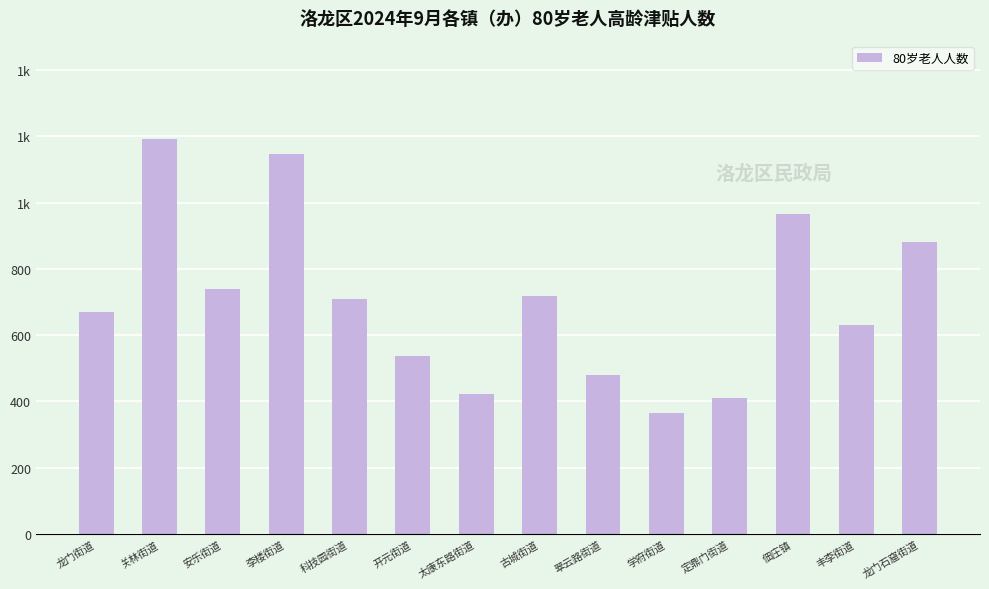

Between 科技园街道 and 龙门石窟街道, which is larger?

龙门石窟街道